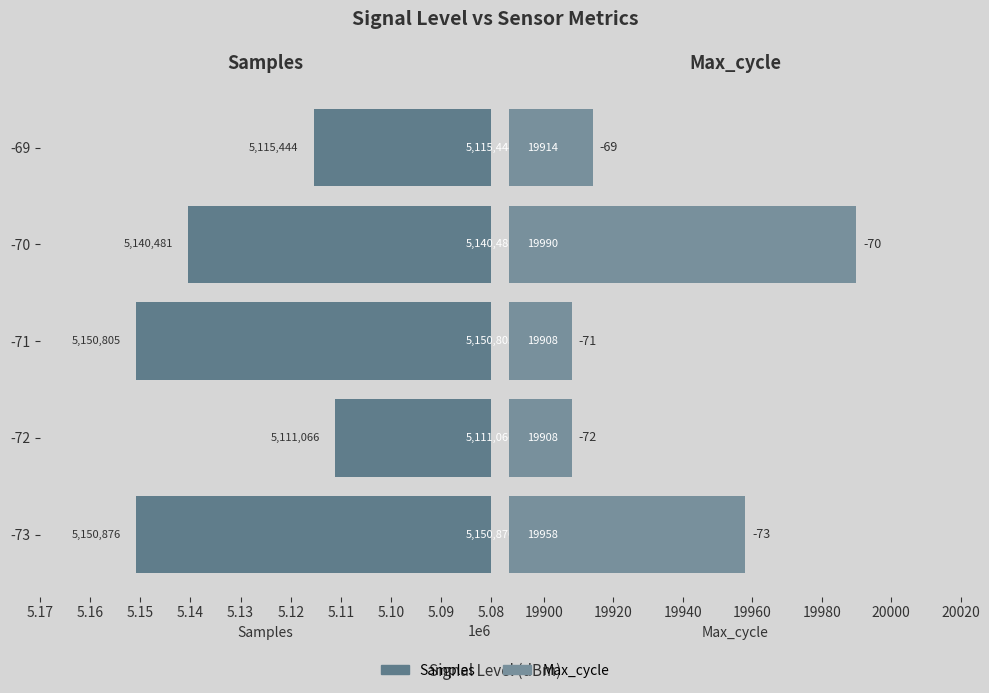

What is the difference between the maximum and minimum values in the Samples series?

39810